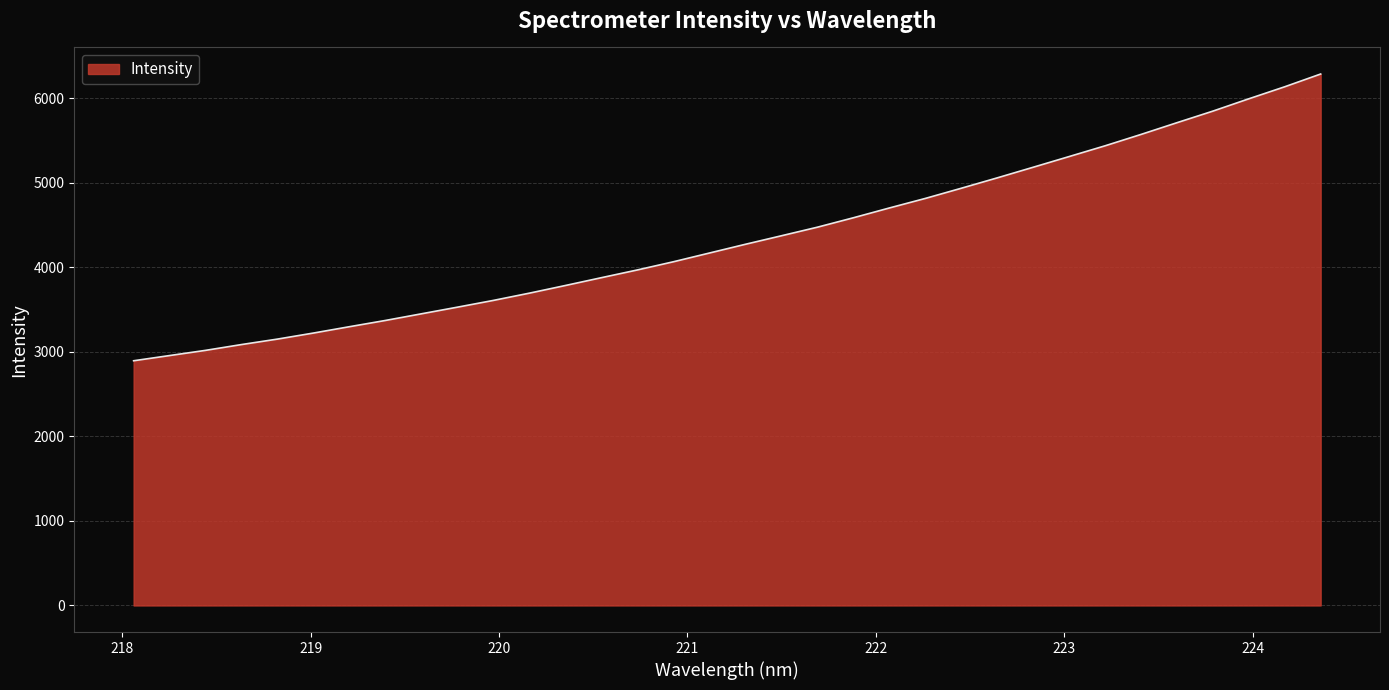

What is the minimum value shown in the chart?

2893.4